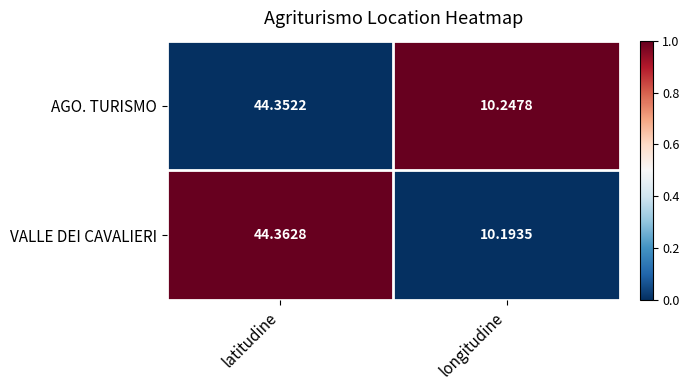

At which category is the sum across all series the highest?

latitudine